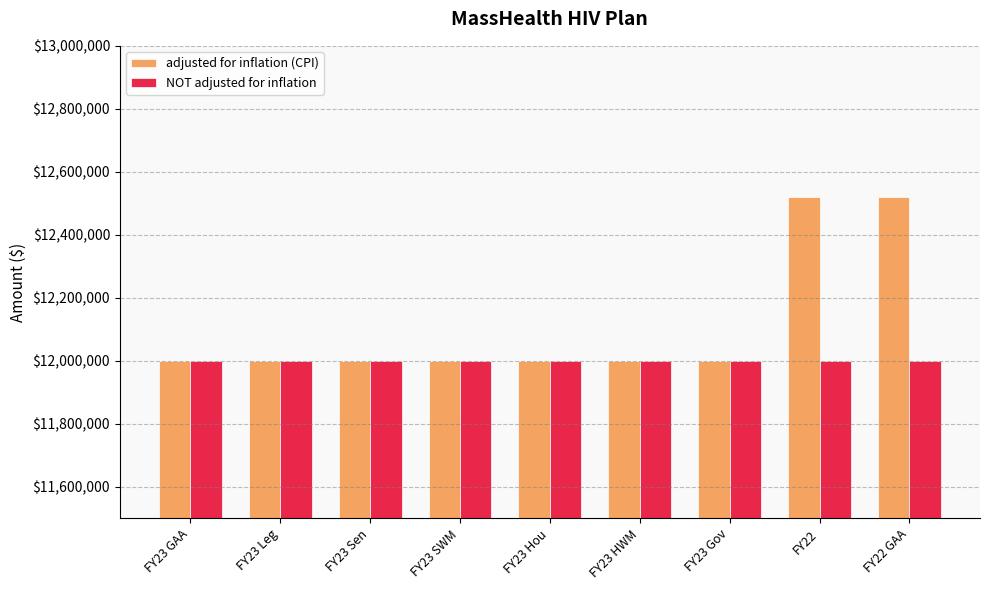

Which series has the largest total across all categories?

adjusted for inflation (CPI)